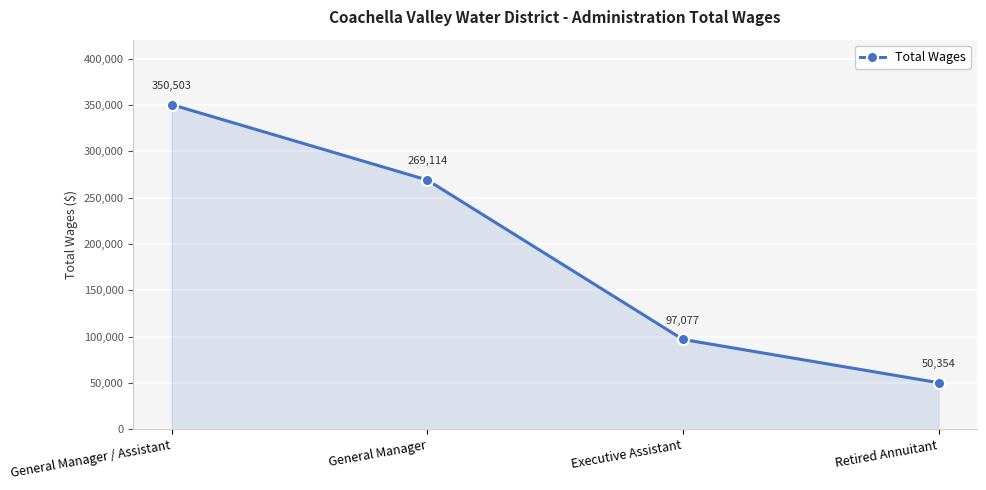

List the labels in order of value, smallest first.

Retired Annuitant, Executive Assistant, General Manager, General Manager / Assistant